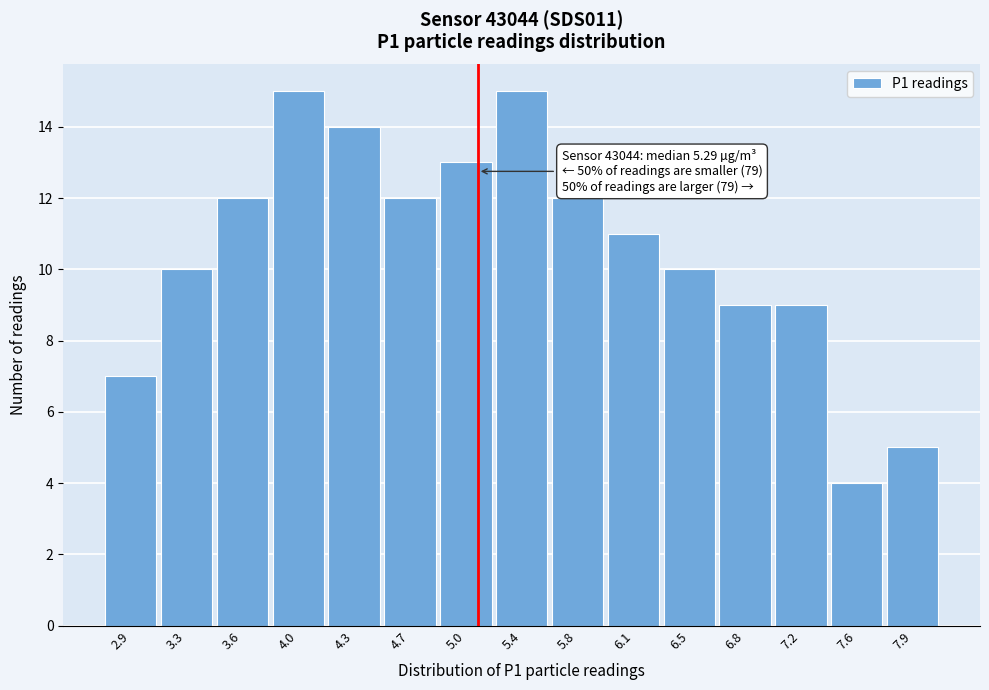

Reading left to right, transcribe all the data shown in this chart.

2.9=7	3.3=10	3.6=12	4.0=15	4.3=14	4.7=12	5.0=13	5.4=15	5.8=12	6.1=11	6.5=10	6.8=9	7.2=9	7.6=4	7.9=5